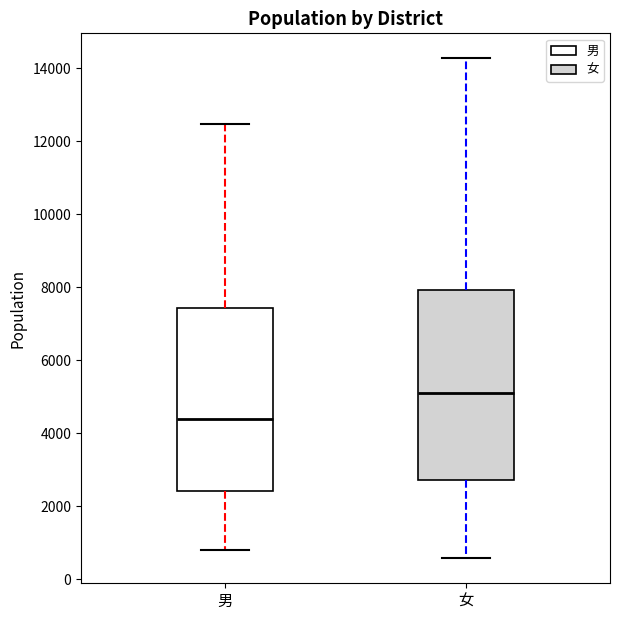

Reading left to right, transcribe this box plot: for each box, give where its median line is, the range the box spans, and where its two whiskers end, as read against the y-axis. The values are not printed on the chart, so give them approximately, as read against the axis.

男: median 4400, box 2400 to 7400, whiskers 800 to 12400
女: median 5000, box 2800 to 8000, whiskers 600 to 14200